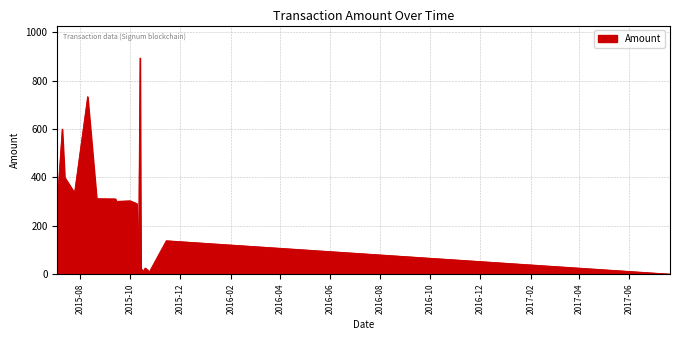

What is the maximum value shown in the chart?

894.0